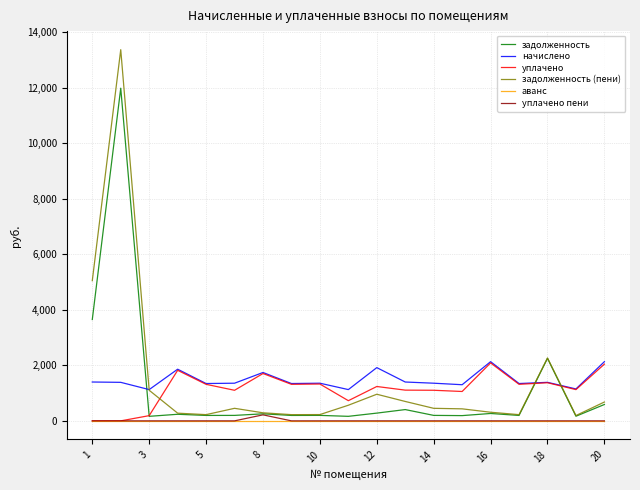

What is the lowest value of the начислено series?

1127.1